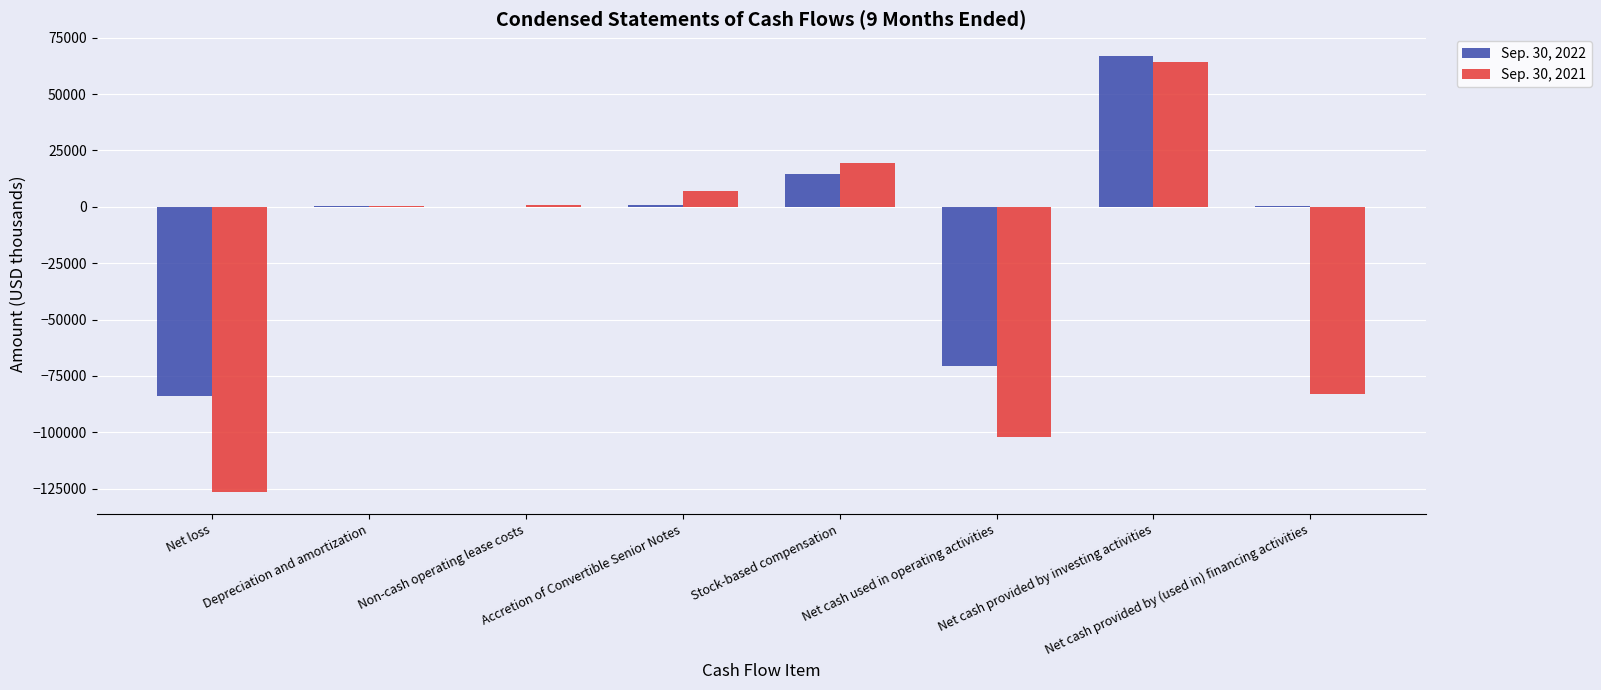

Which series has the largest total across all categories?

Sep. 30, 2022